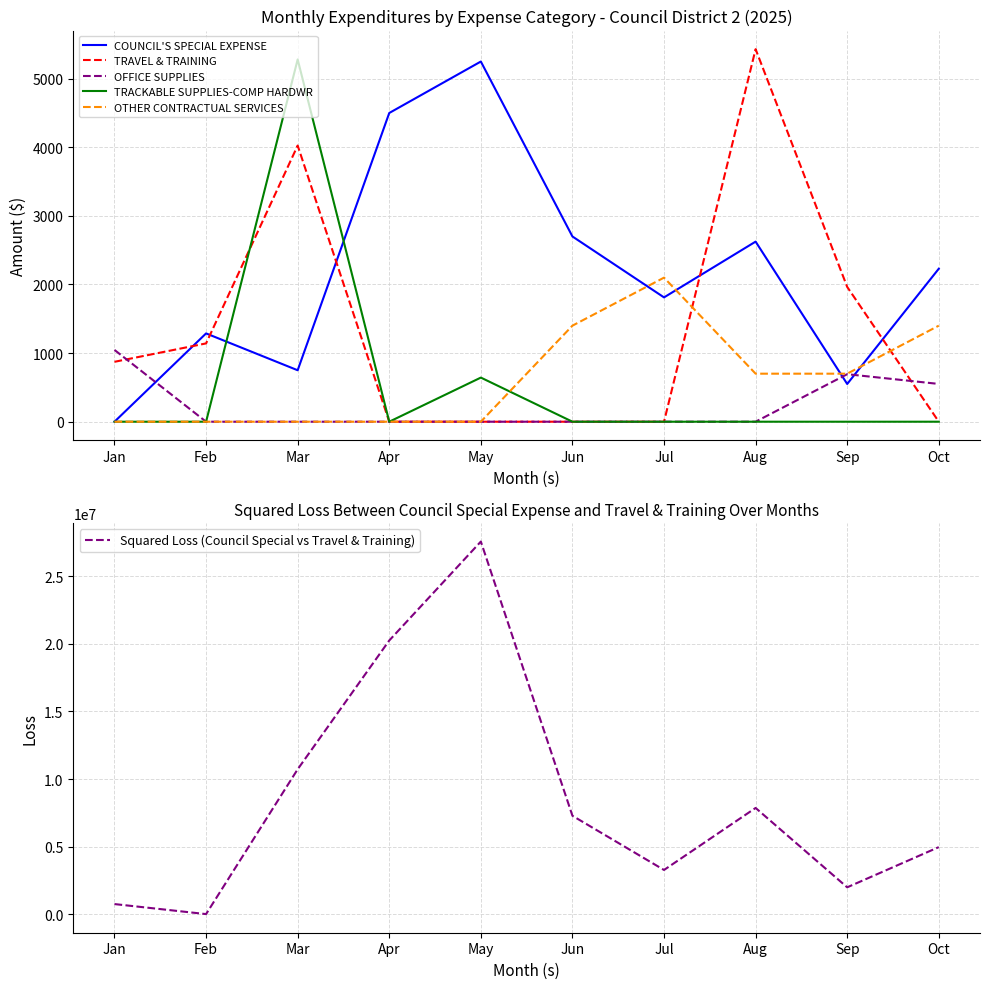

The value of Squared Loss (Council Special vs Travel & Training) at May is 6024989.4. True or false?

False